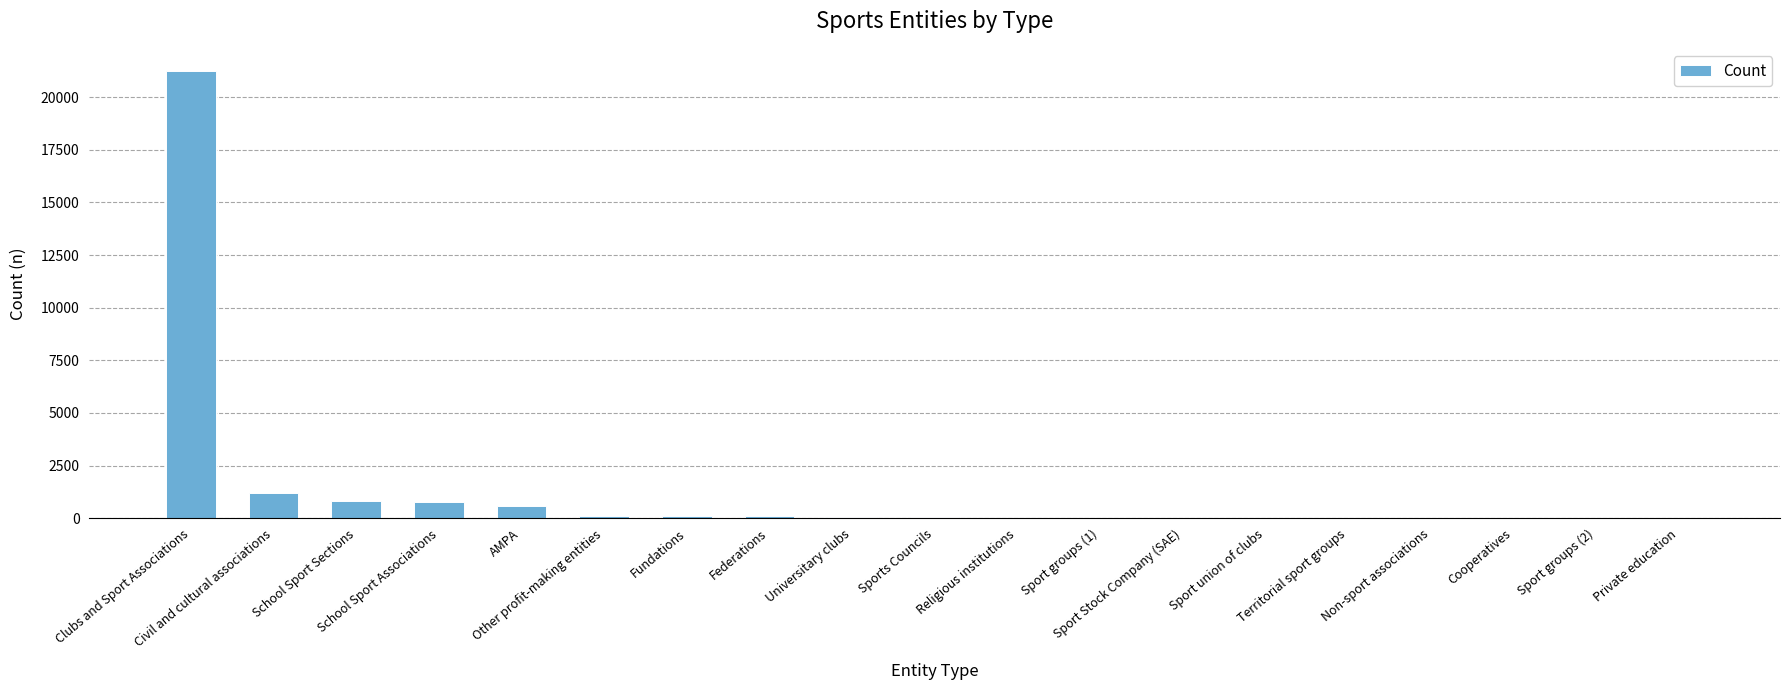

What is the maximum value shown in the chart?

21233